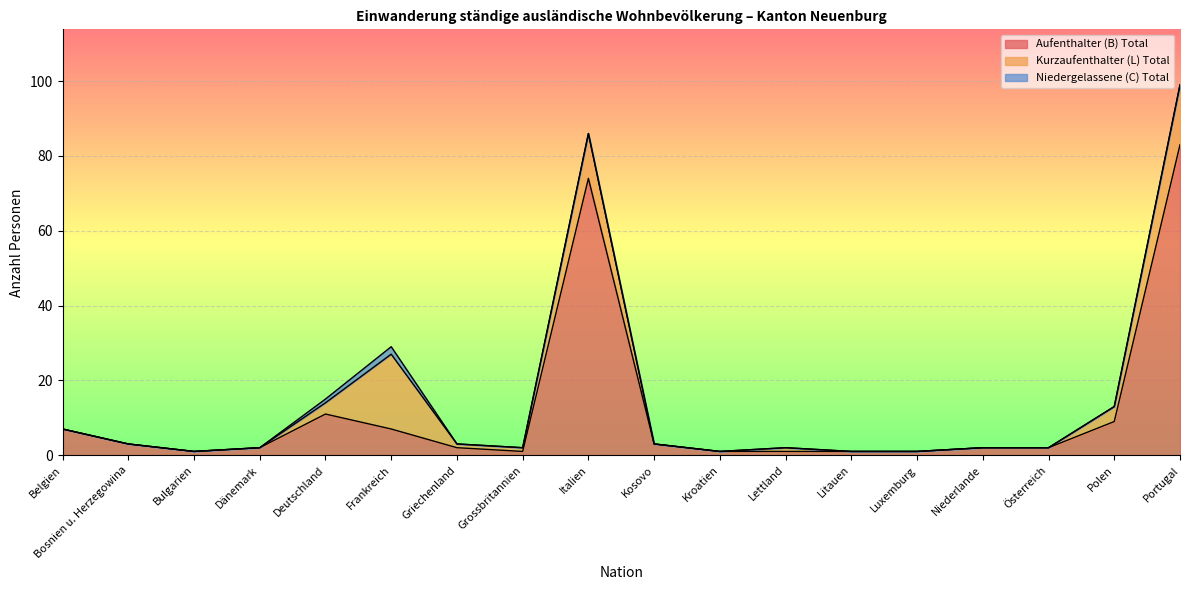

True or false: Niedergelassene (C) Total and Kurzaufenthalter (L) Total cross at least once.

False